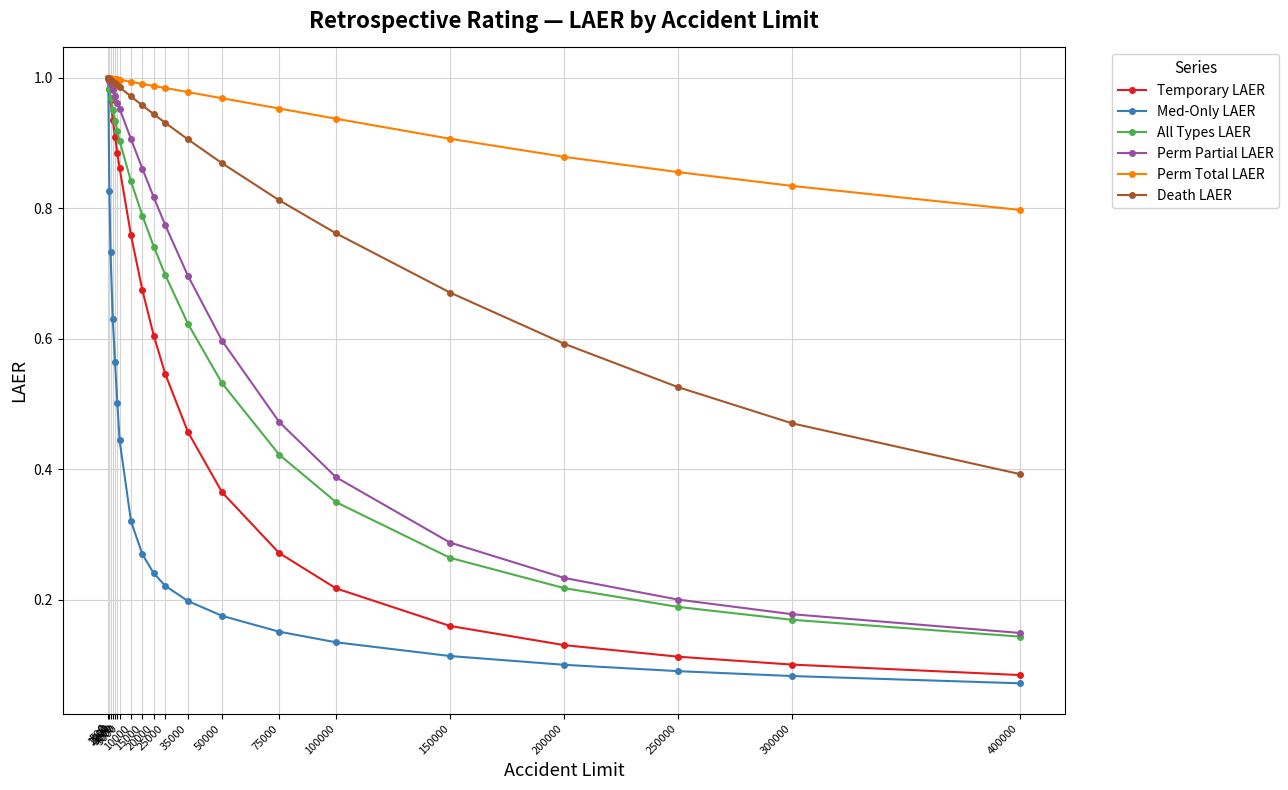

At which label is Temporary LAER closest to 0?

400000